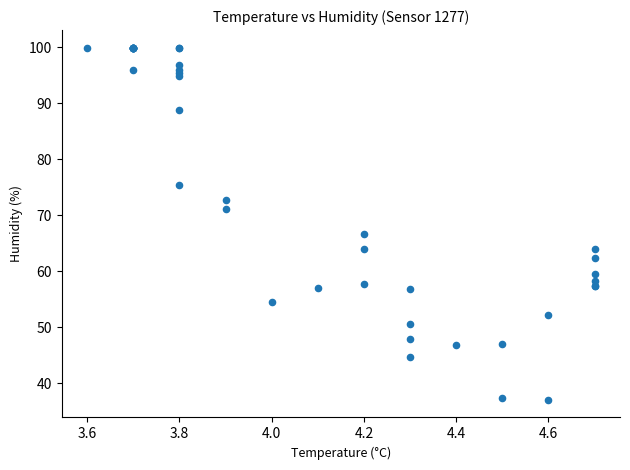

What Y value in the scatter plot is closest to 68?

66.7